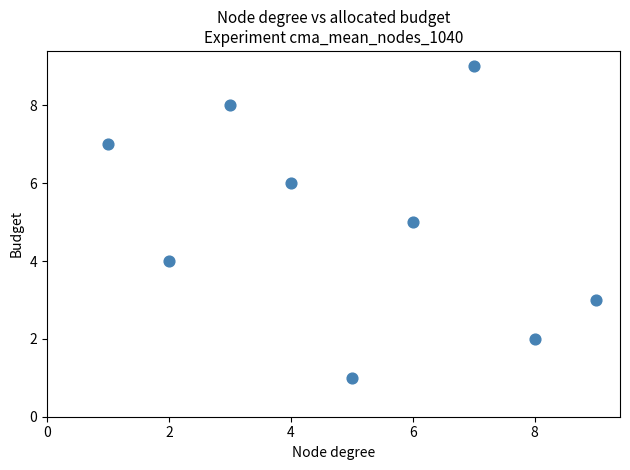

What is the range of X values (max minus min)?

8